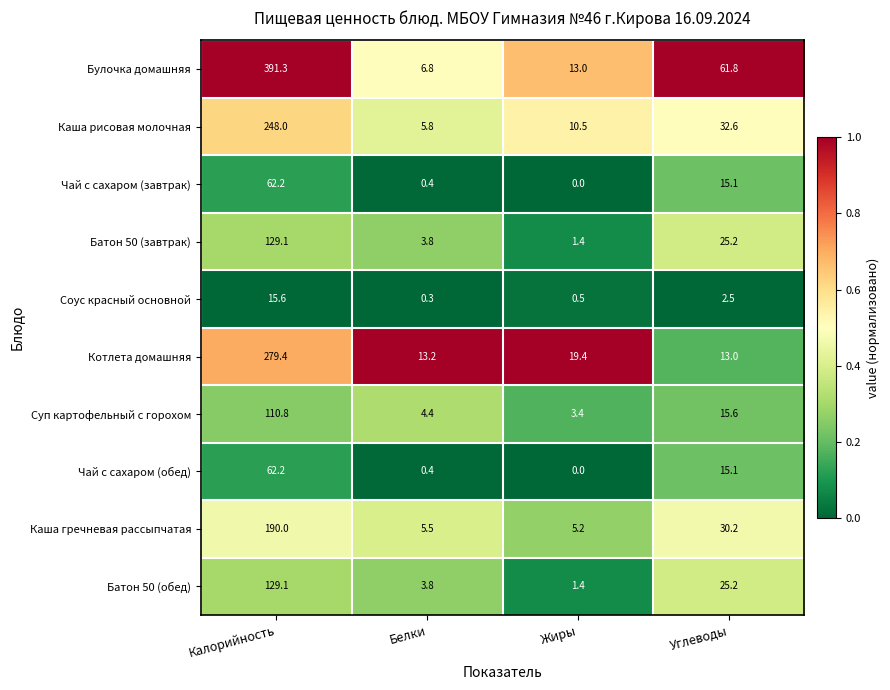

What is the sum of all Соус красный основной values?

18.9